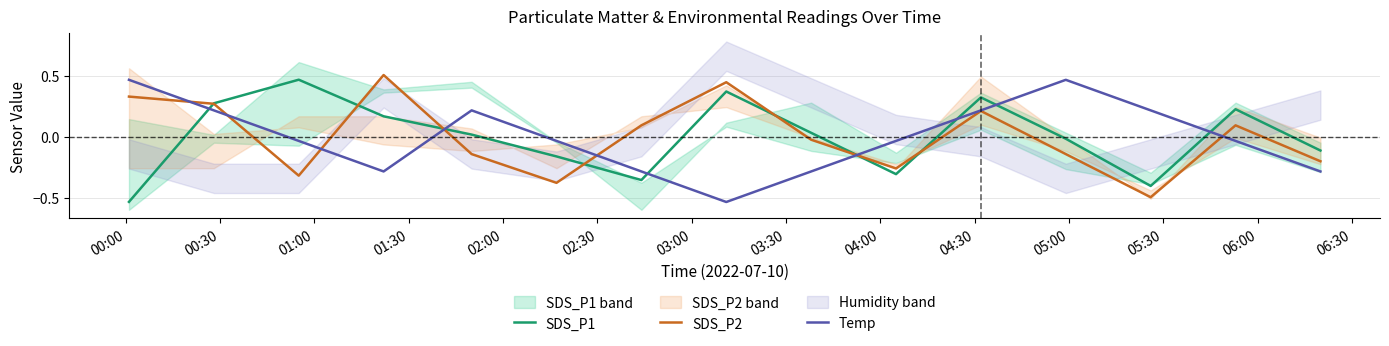

Which series has the largest range (max minus min)?

SDS_P1